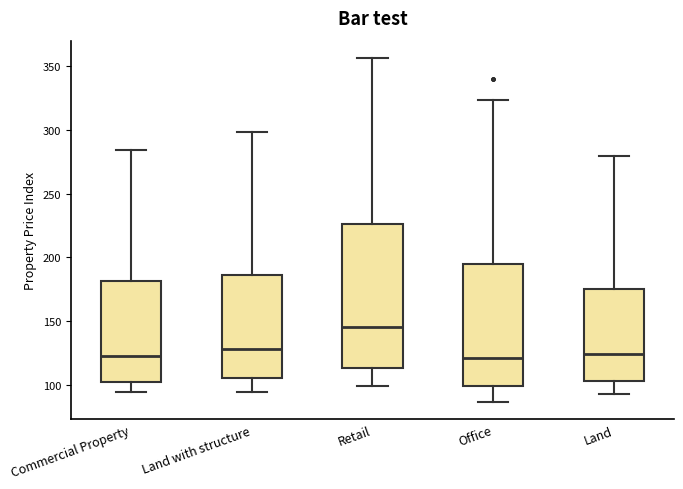

Where is the upper edge of the box for Land on the y-axis? The values are not printed on the chart, so give them approximately, as read against the axis.

175